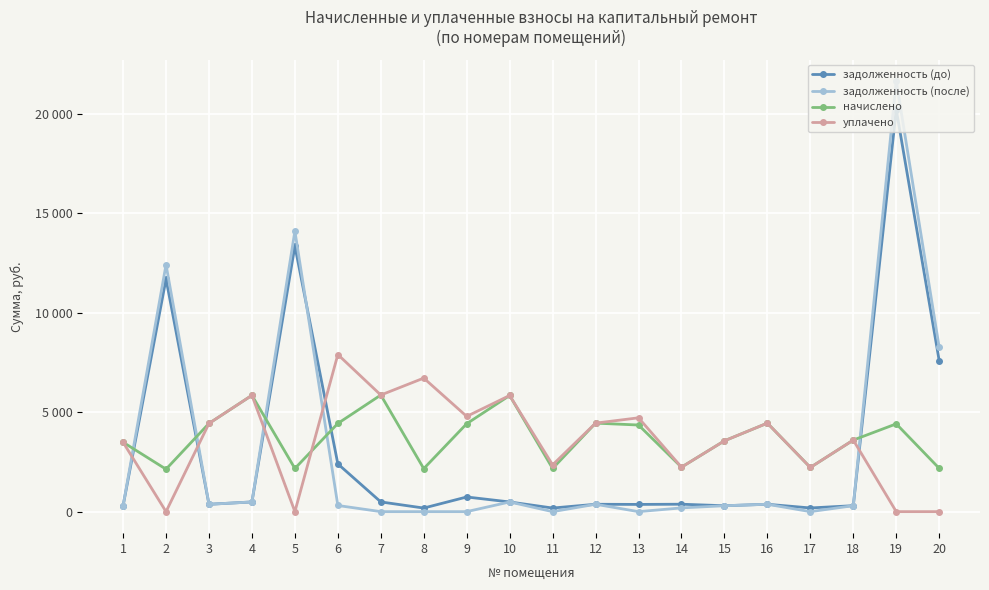

Which series has the largest total across all categories?

начислено